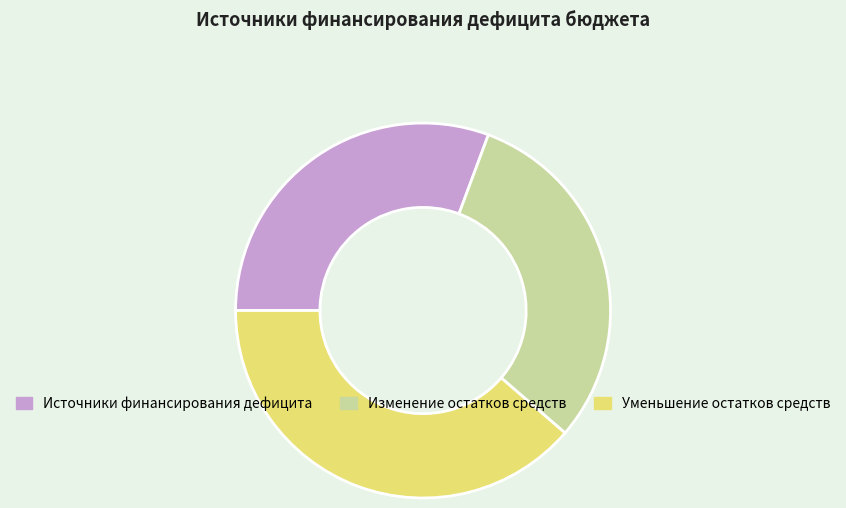

Does Уменьшение остатков средств represent more than half of the total?

No